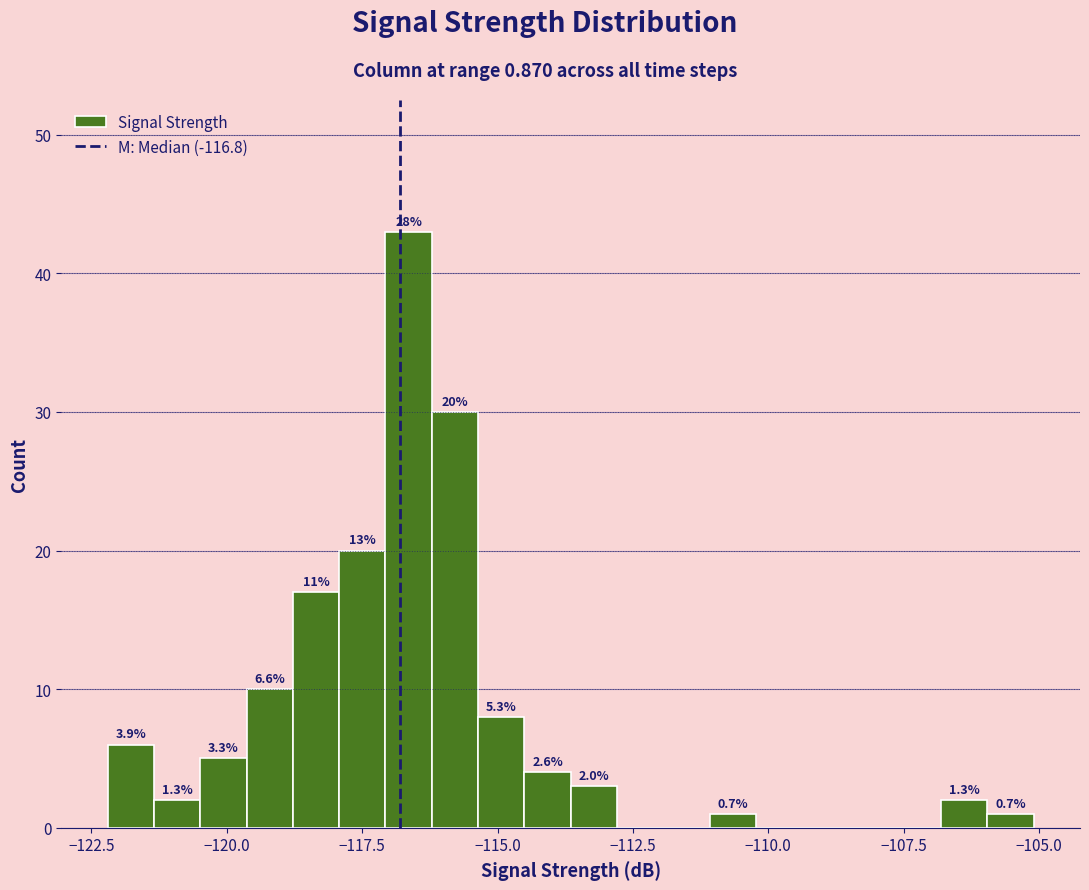

Around what value on the x-axis is the tallest bar? Give the approximate position of its centre, as read against the axis.

-116.5